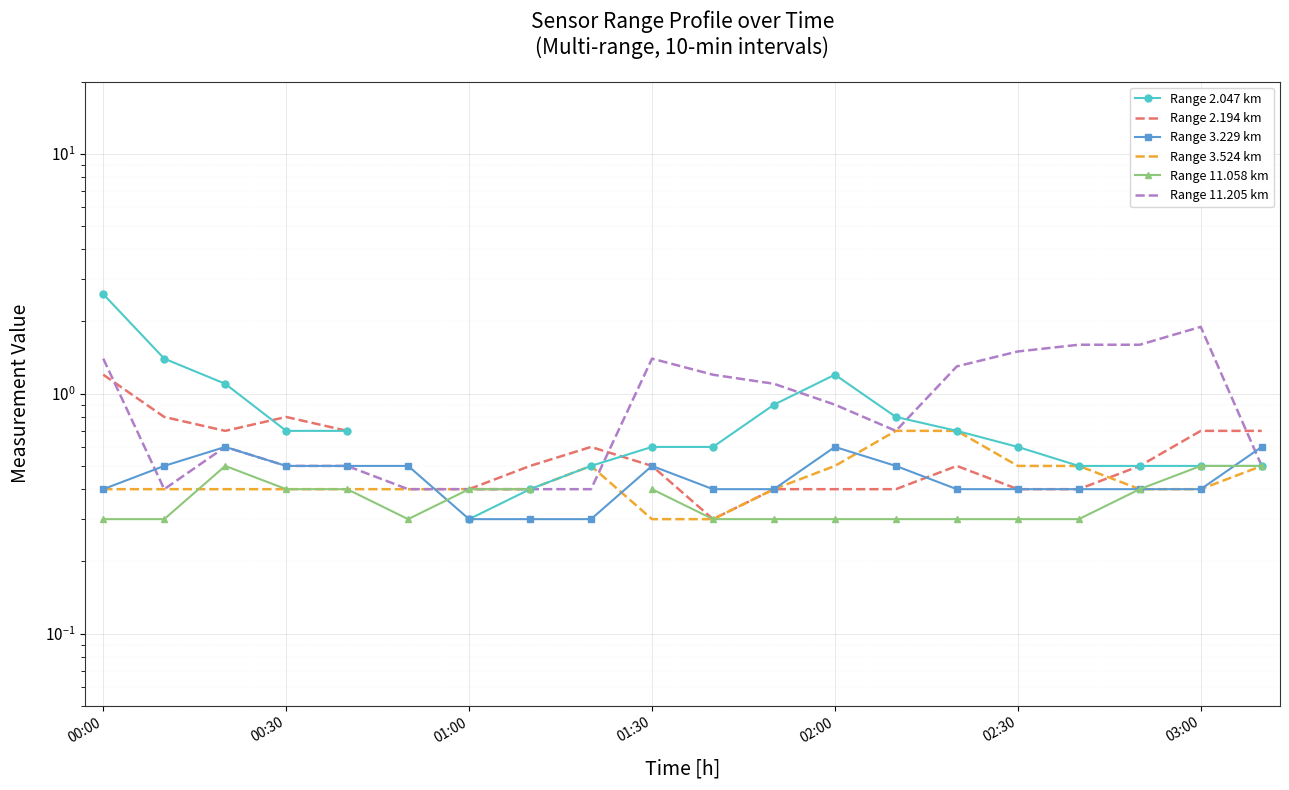

Which label corresponds to the largest value in the chart?

00:00